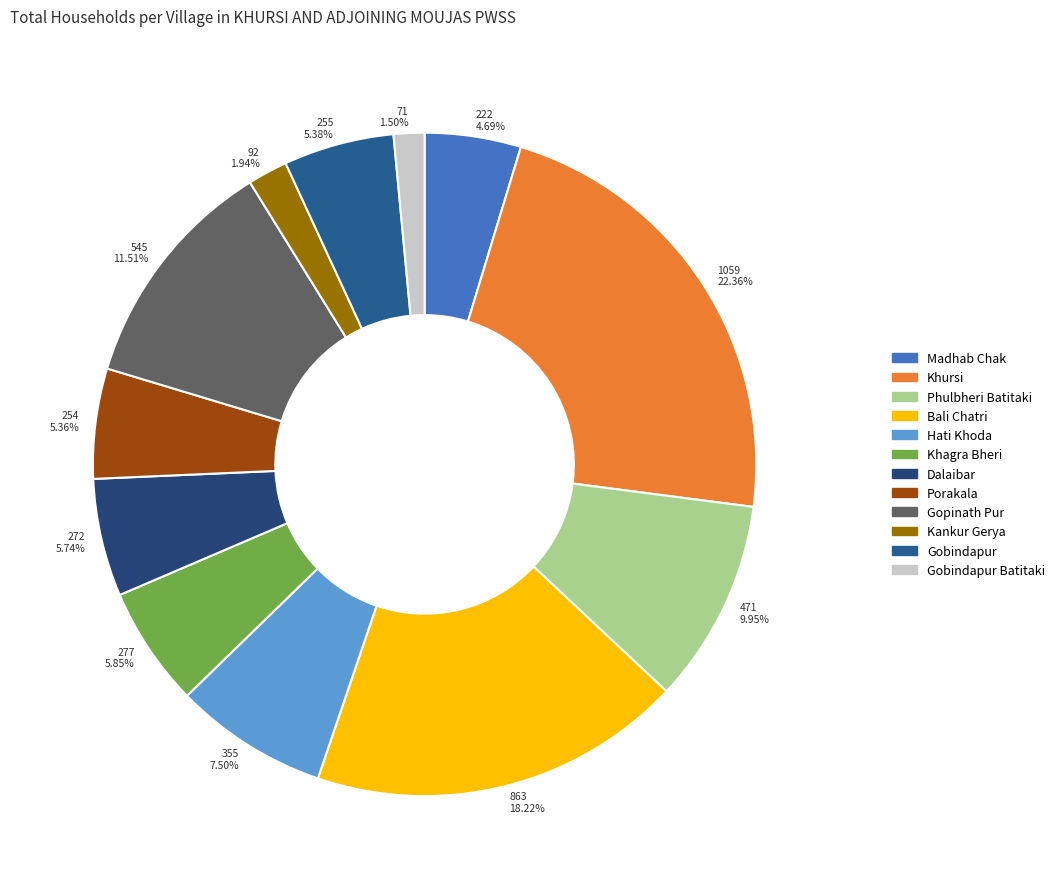

Which category has the biggest portion of the pie?

Khursi